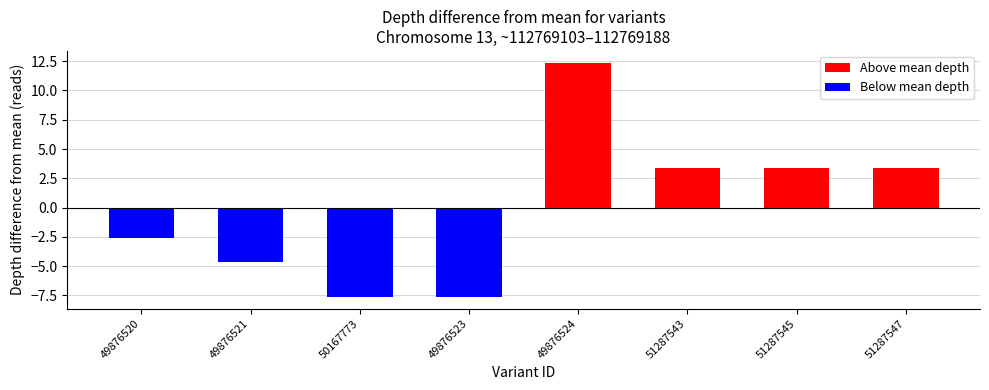

Where does the Above mean depth series first go above 3?

49876524